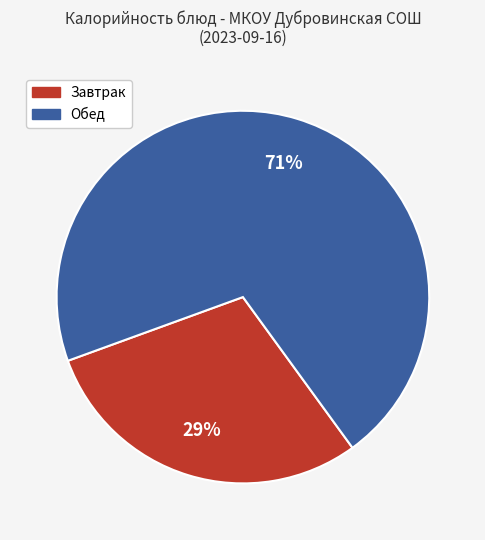

Is there a majority slice in this chart?

Yes